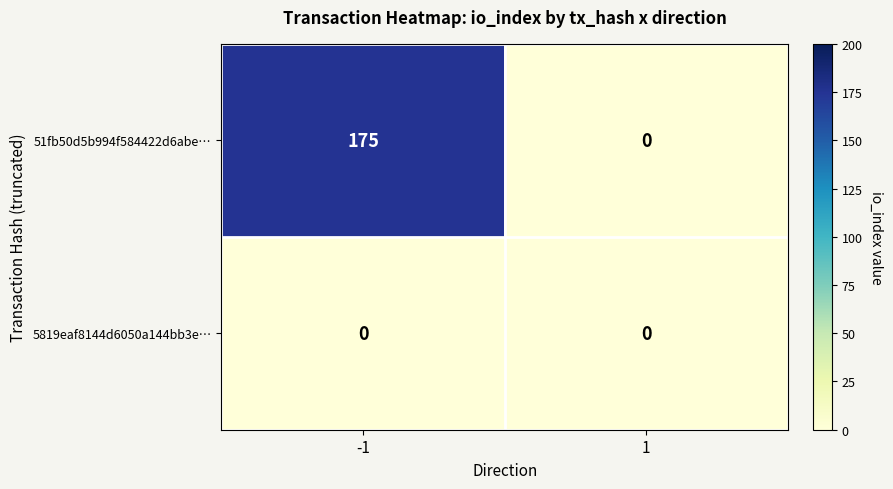

Which series changed the most between -1 and 1?

51fb50d5b994f584422d6abe…